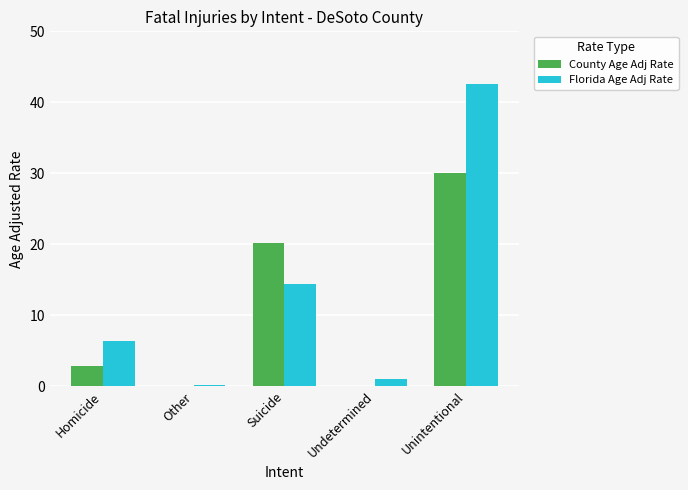

At which label does Florida Age Adj Rate reach its peak?

Unintentional